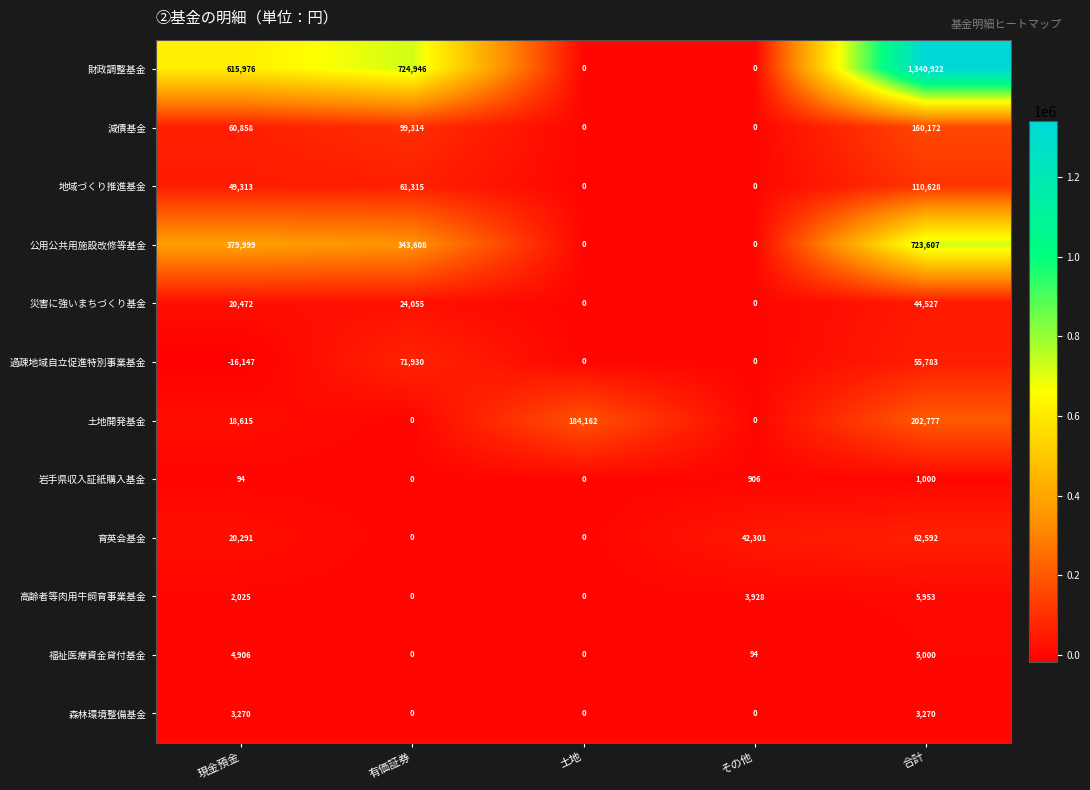

At which category does the chart reach its peak across all series?

合計